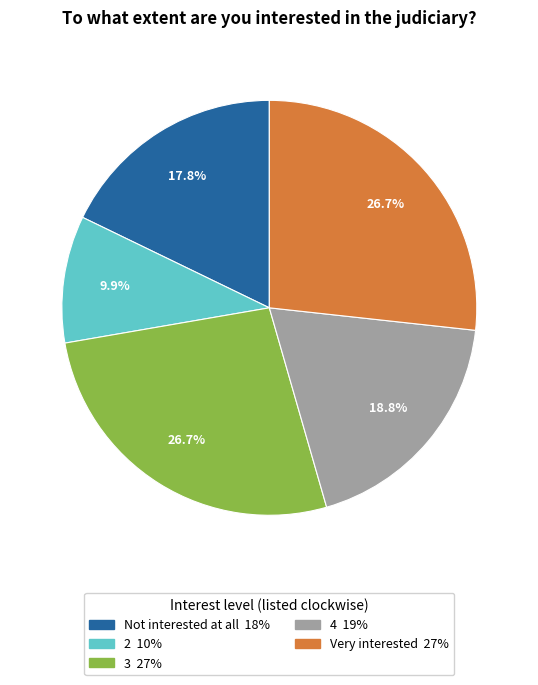

Does any single category account for the majority?

No